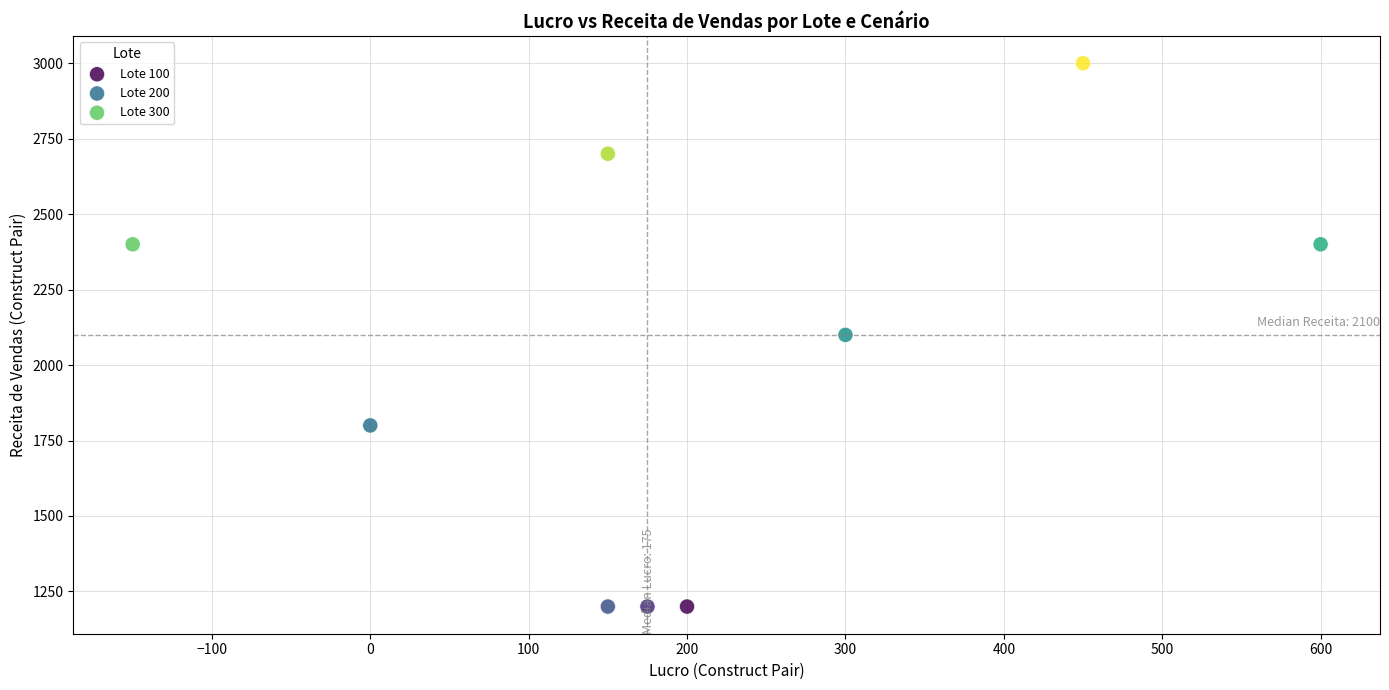

Which series contains the highest Y value?

Lote 300